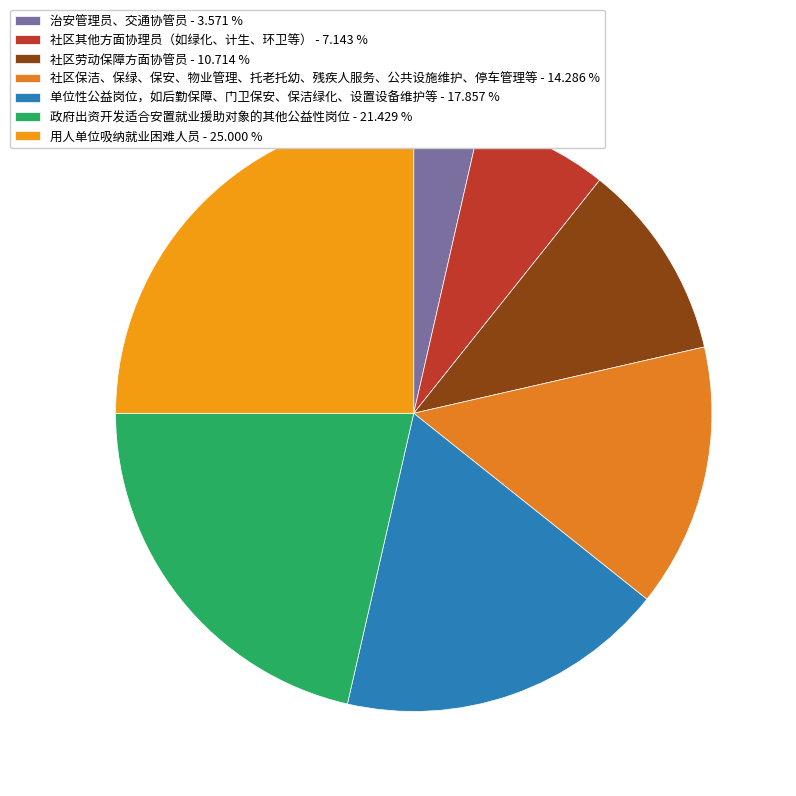

To the nearest percent, what is the difference between the 治安管理员、交通协管员 and 用人单位吸纳就业困难人员 slice percentages?

21%